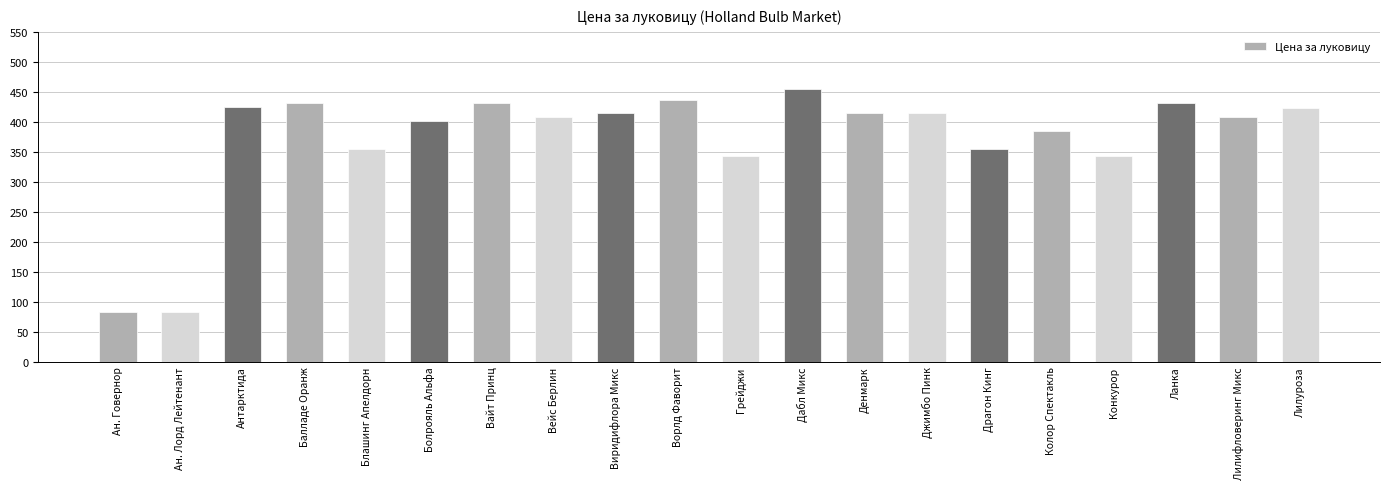

True or false: the data shows 489 at Драгон Кинг.

False